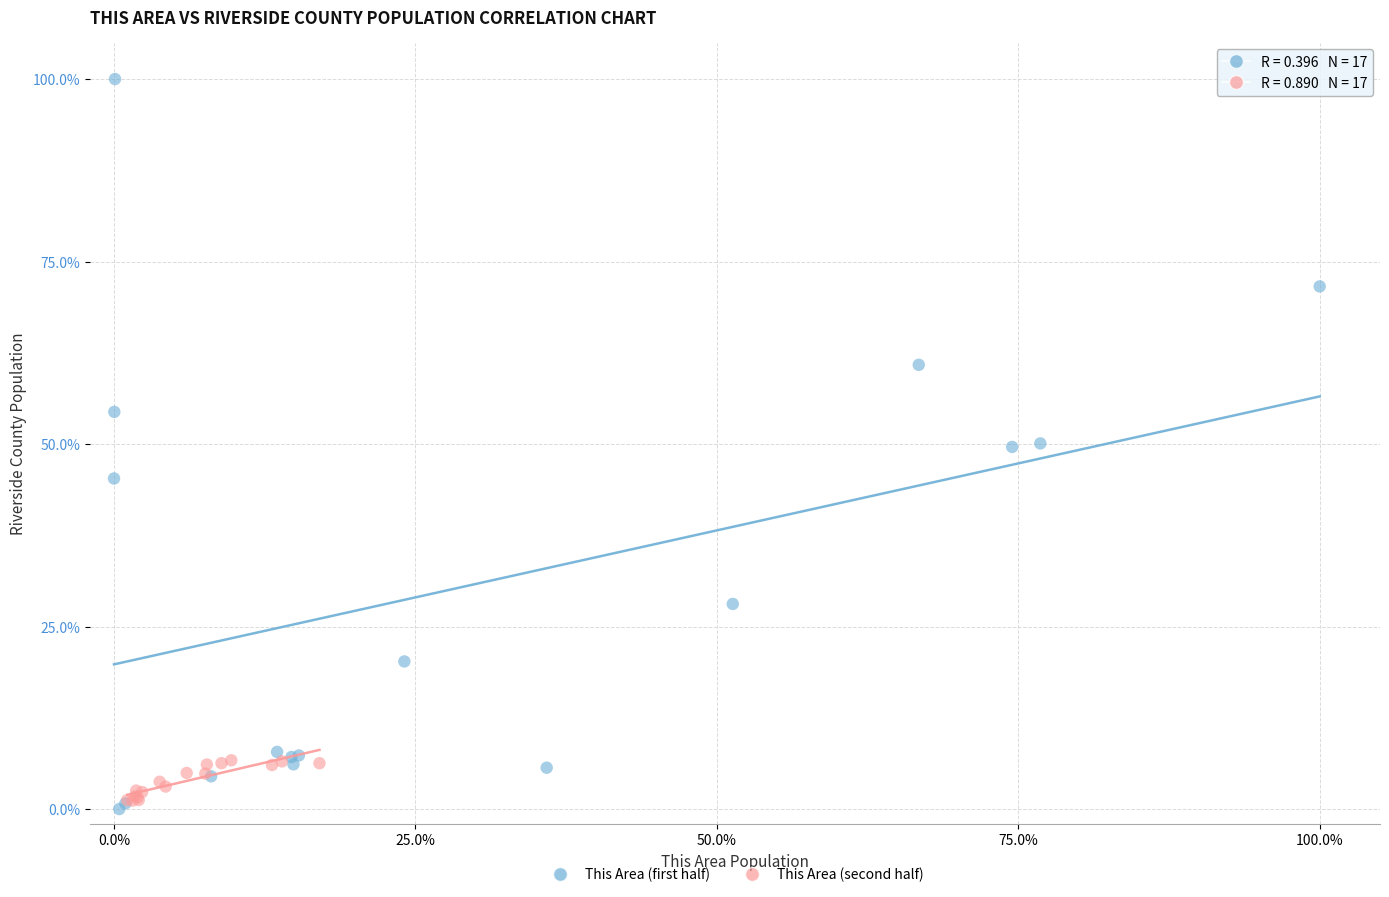

Which series has the widest spread of Y values?

This Area (first half)